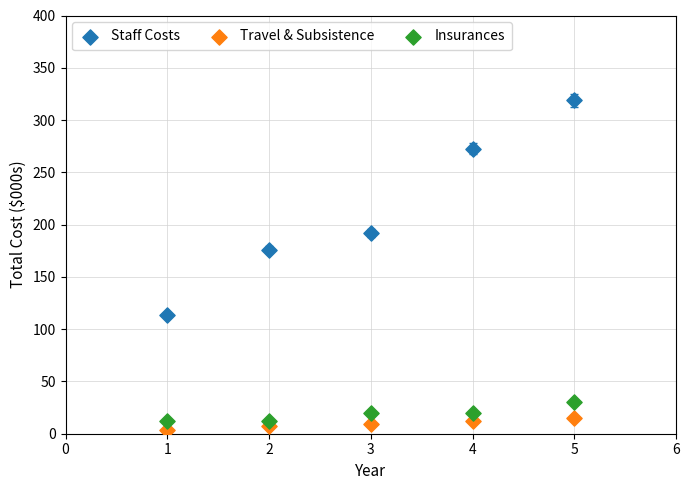

What are all the series names shown in the legend?

Staff Costs, Travel & Subsistence, Insurances